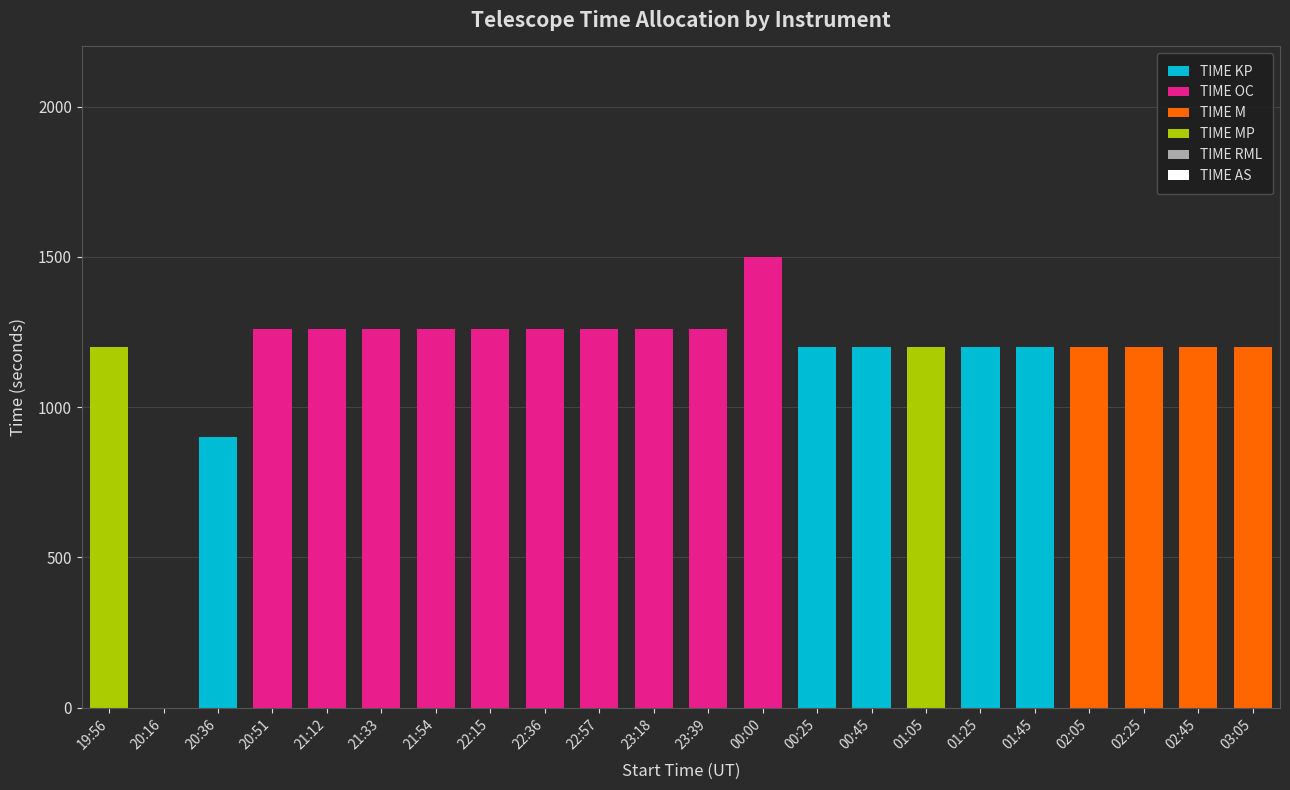

What is the highest value of the TIME KP series?

1200